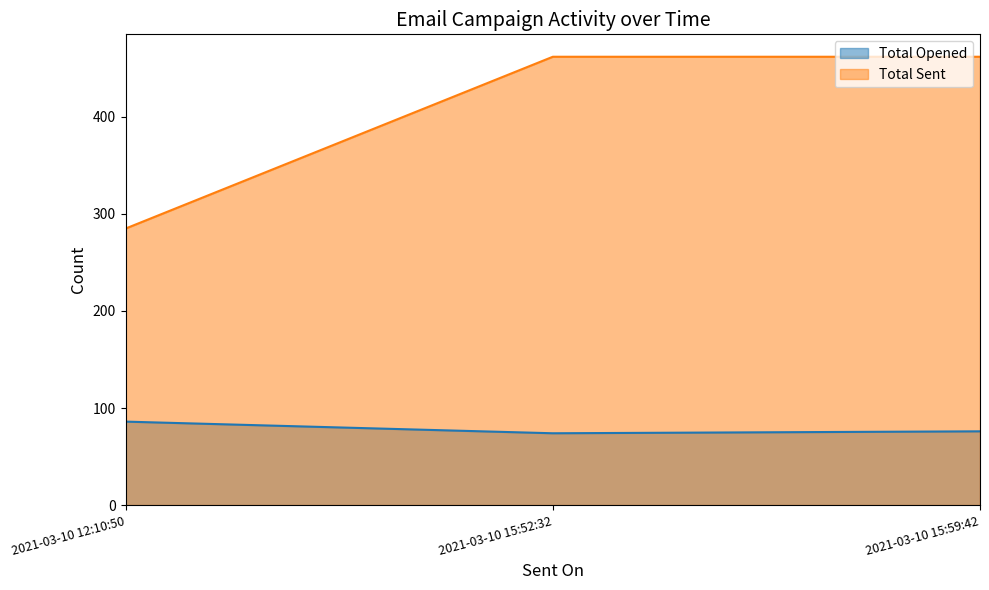

The value of Total Opened at 2021-03-10 15:59:42 is 76. True or false?

True